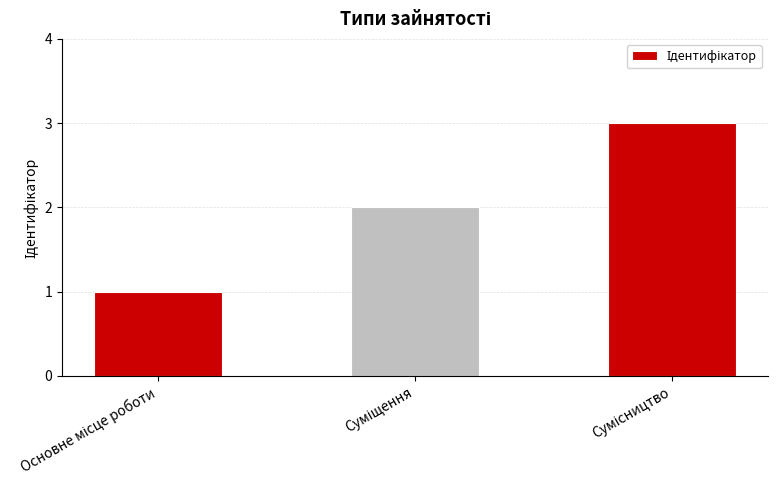

What is the maximum value shown in the chart?

3